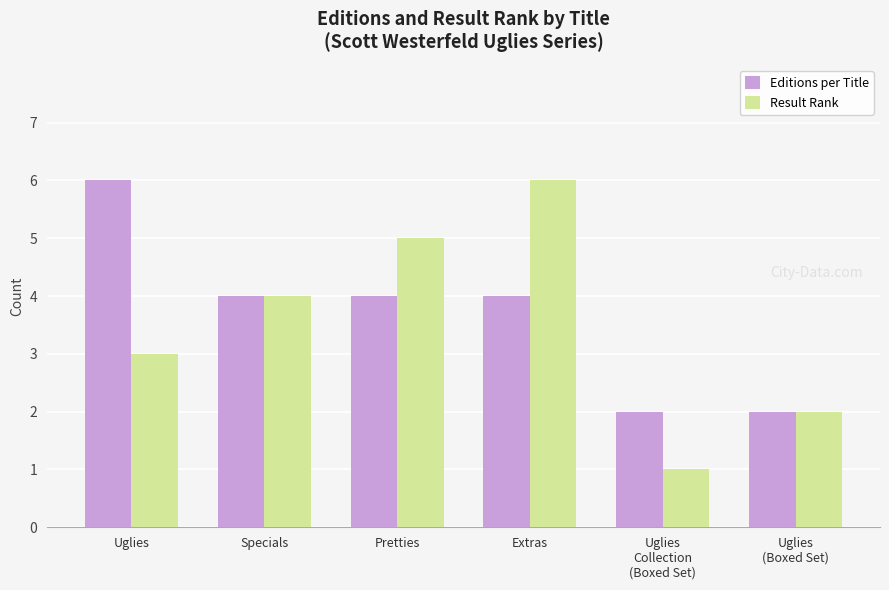

What is the difference between the highest and lowest values at Extras?

2